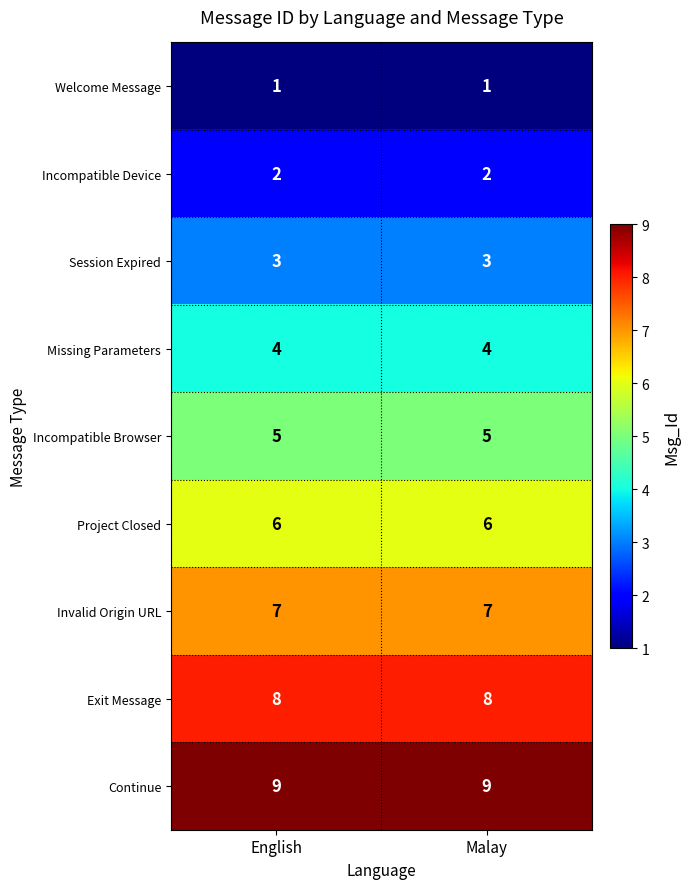

What is the spread (max minus min) of values at Malay?

8